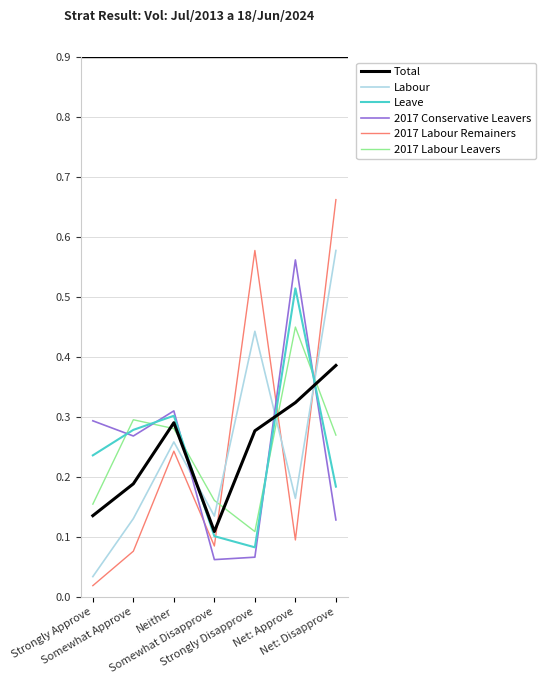

Is the value of 2017 Labour Remainers at Net: Approve greater than the value of Total at Somewhat Disapprove?

No